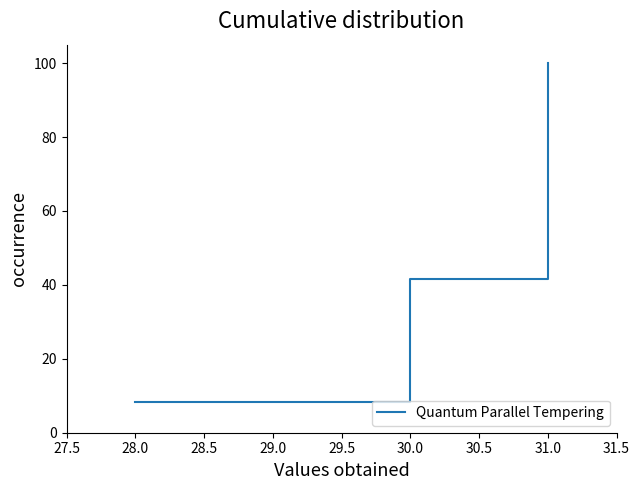

What is the difference between the values at 31.0 and 28.0?

66.7